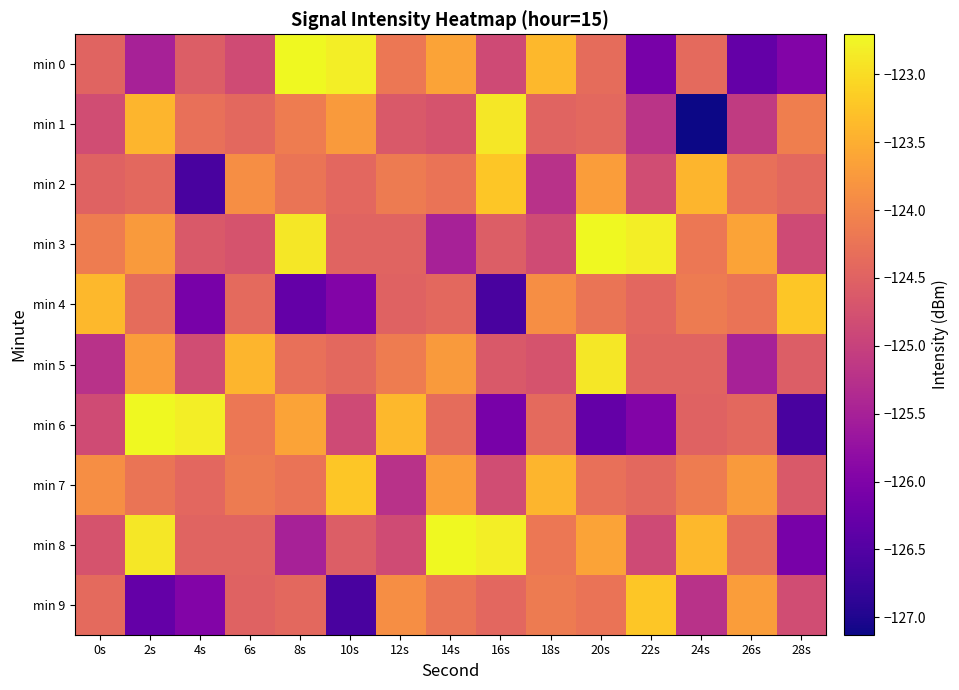

Count the number of categories in the chart.

15